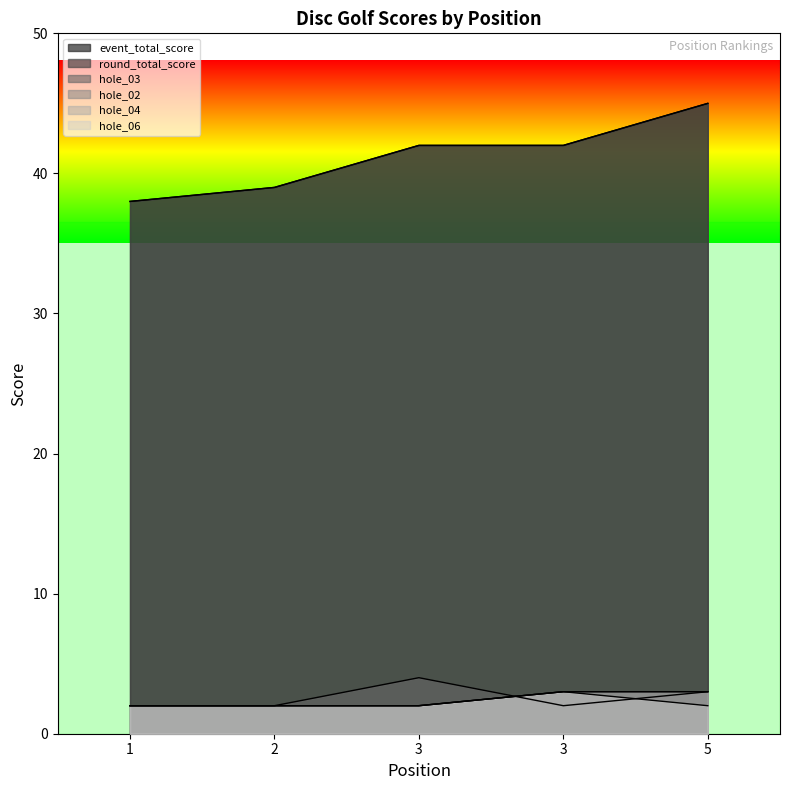

What is the sum of the hole_04 values at 3 and 3?

5